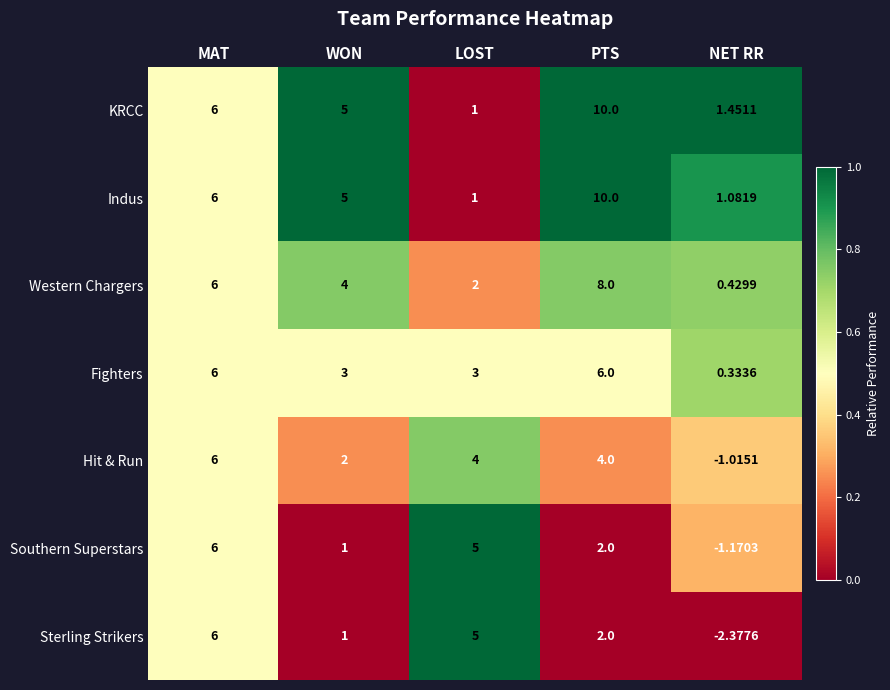

At which label does Hit & Run first exceed 4?

MAT